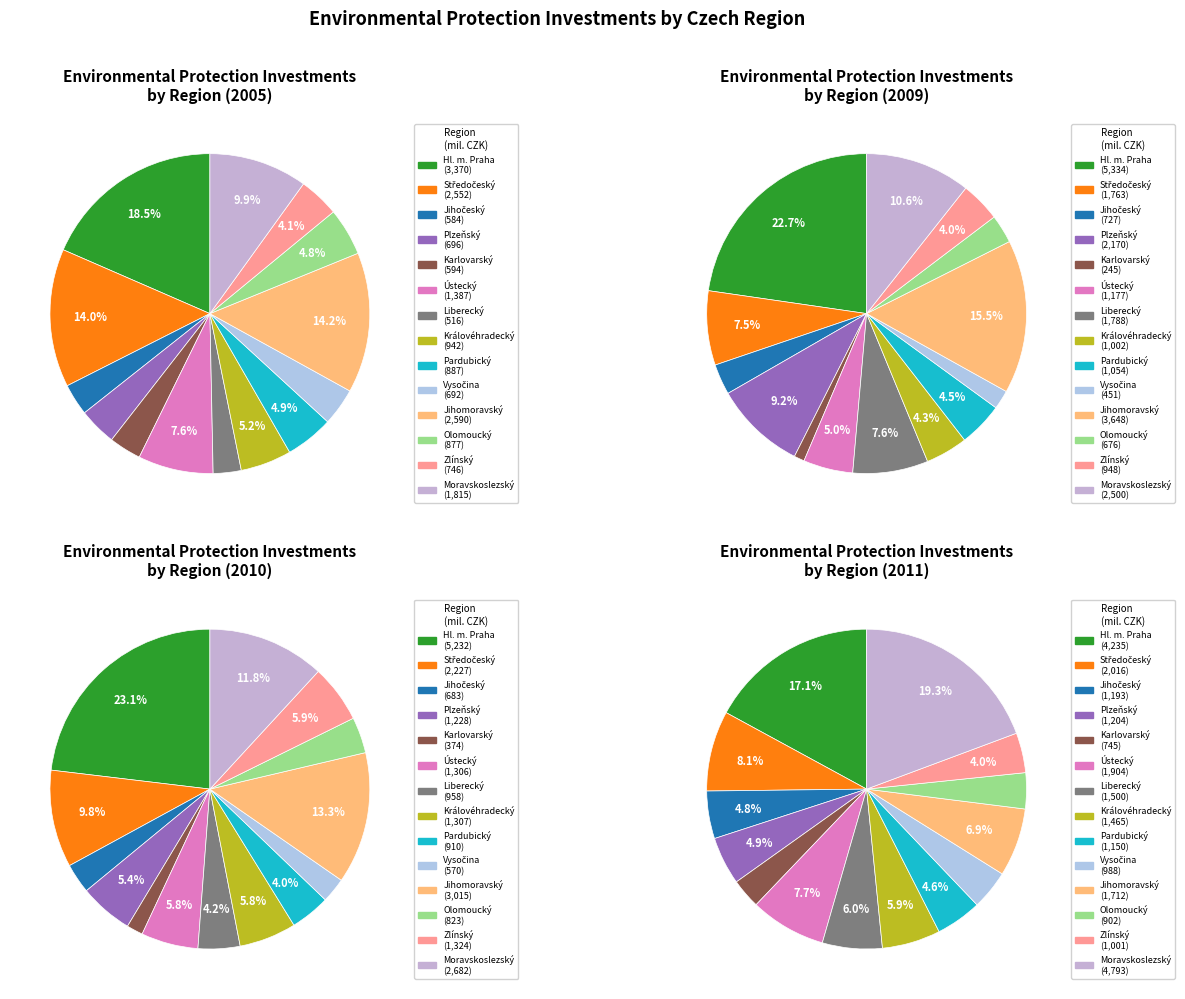

Approximately how many times larger is the value at Jihomoravský compared to Královéhradecký?

2.7